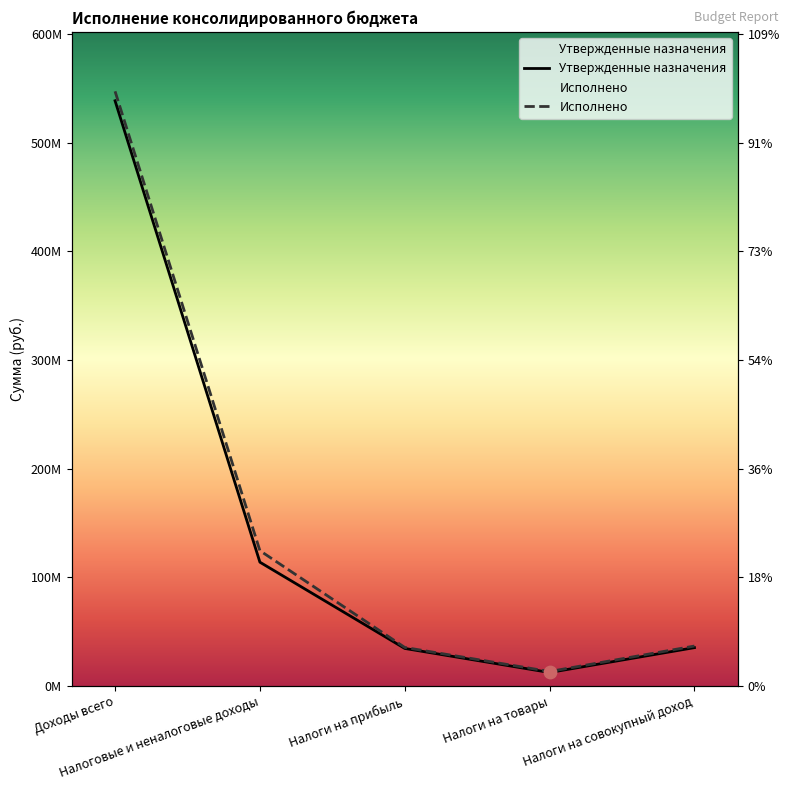

Which series has the widest spread of Y values?

Исполнено